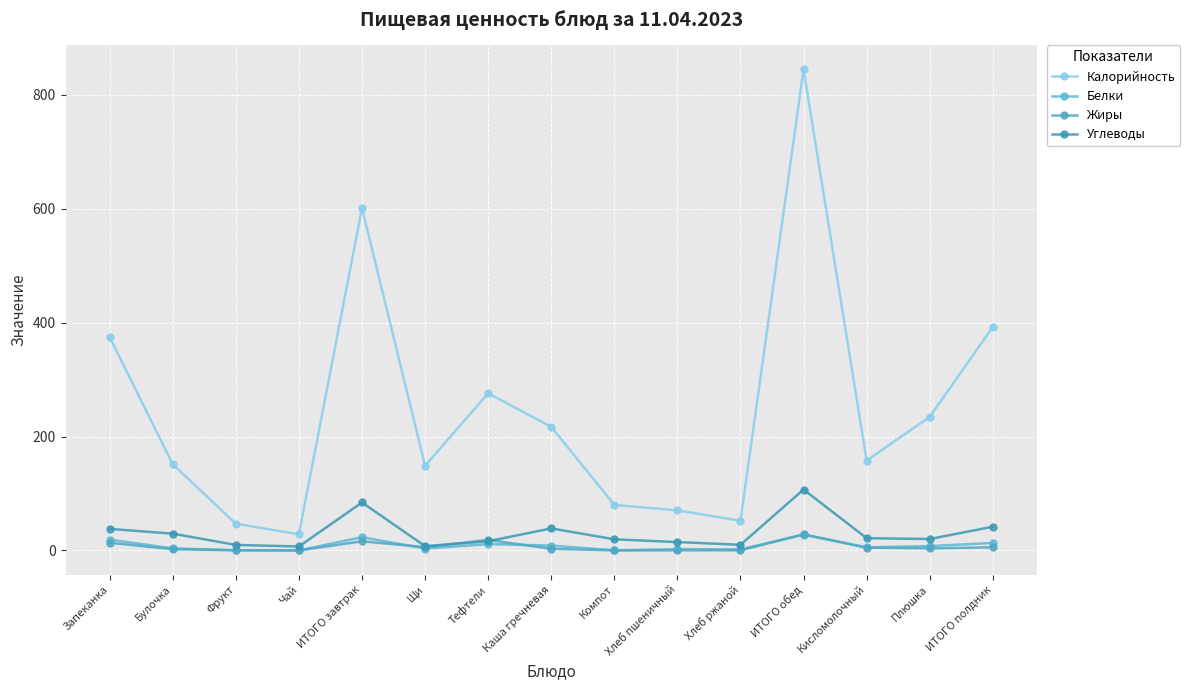

What is the average value of the Жиры series?

6.9